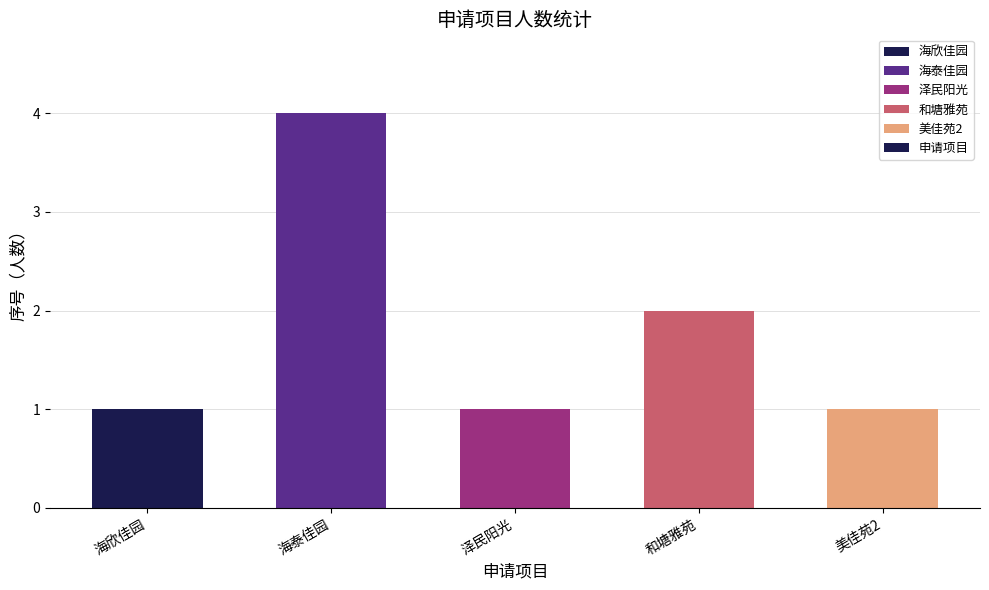

How many categories are shown in the chart?

5